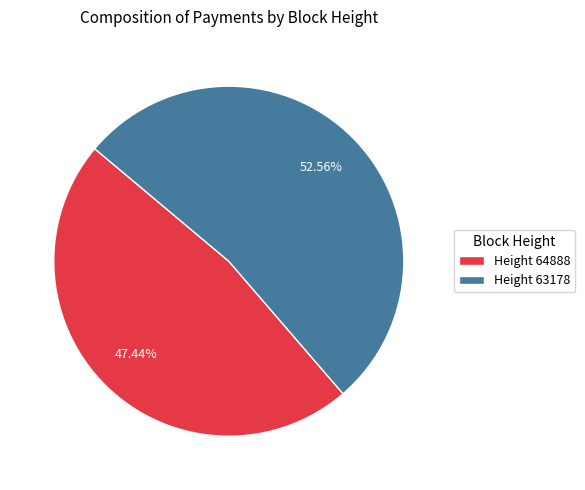

Which category has the smallest portion of the pie?

Height 64888